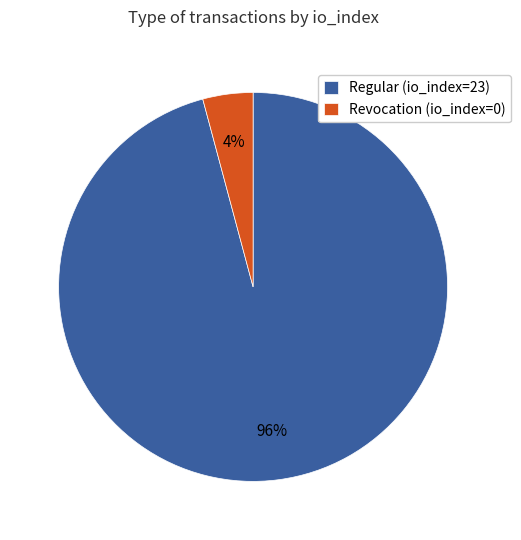

Count the number of slices in the pie.

2